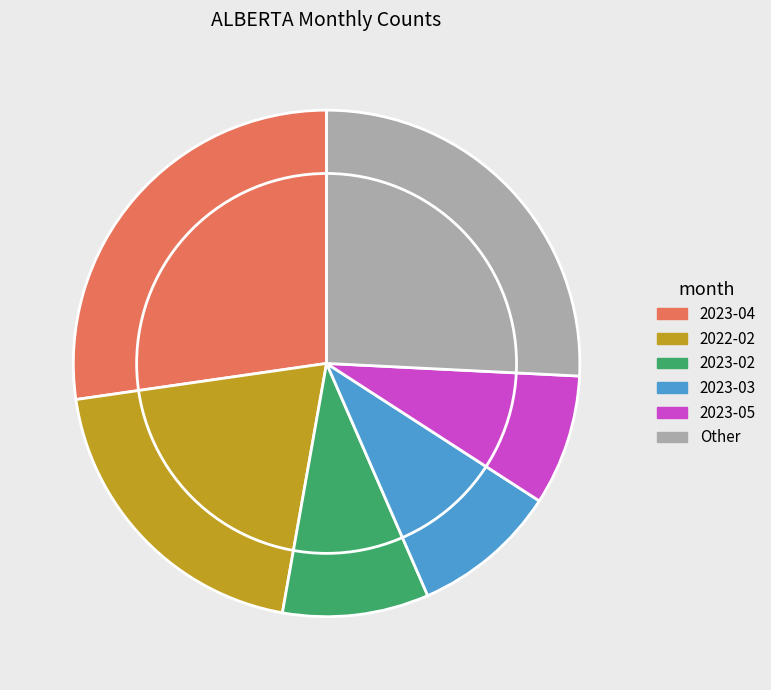

Combined, do 2023-04 and 2022-02 account for over 50%?

No